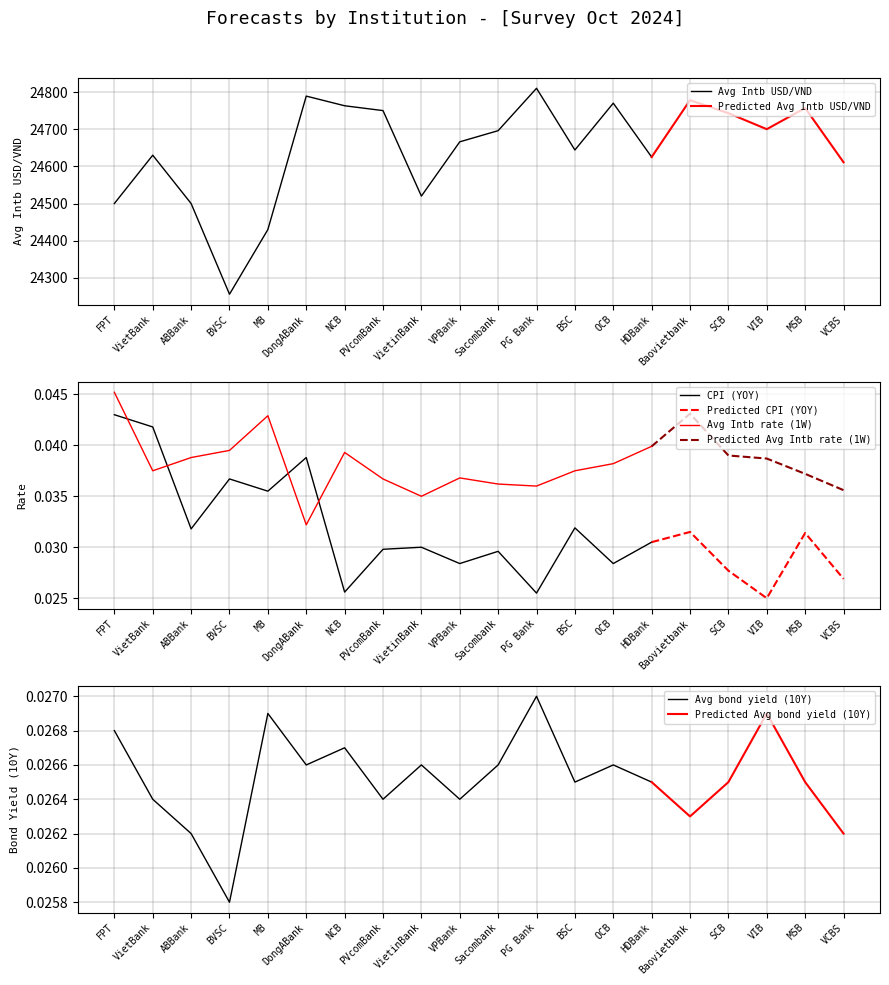

In Avg Intb USD/VND, how many points are lower than both neighbors (excluding endpoints)?

3